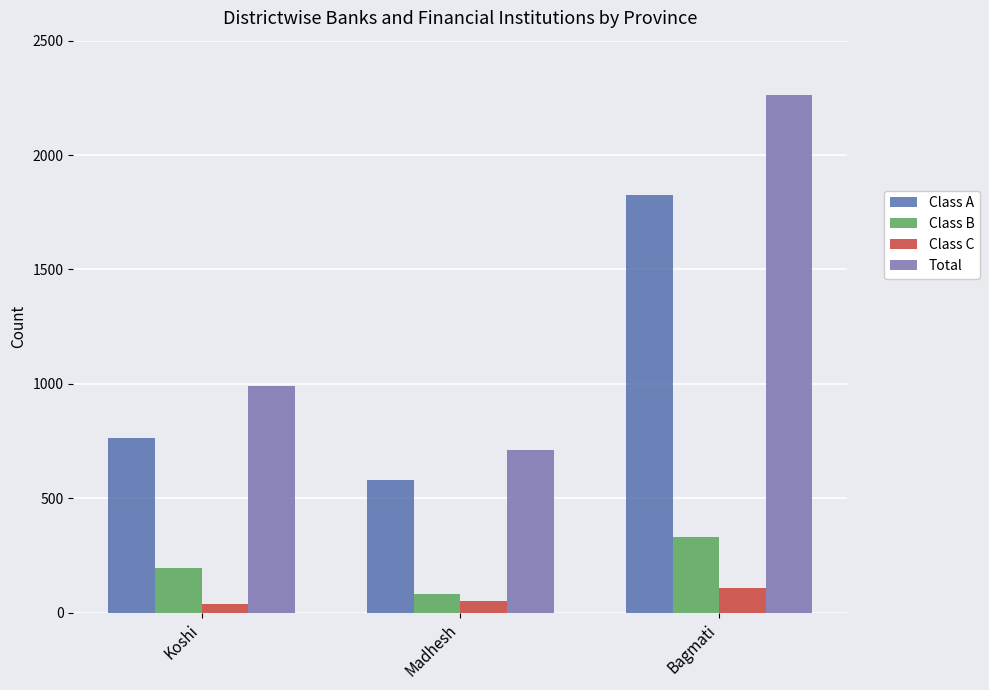

Rank the series at Madhesh from highest to lowest value.

Total, Class A, Class B, Class C